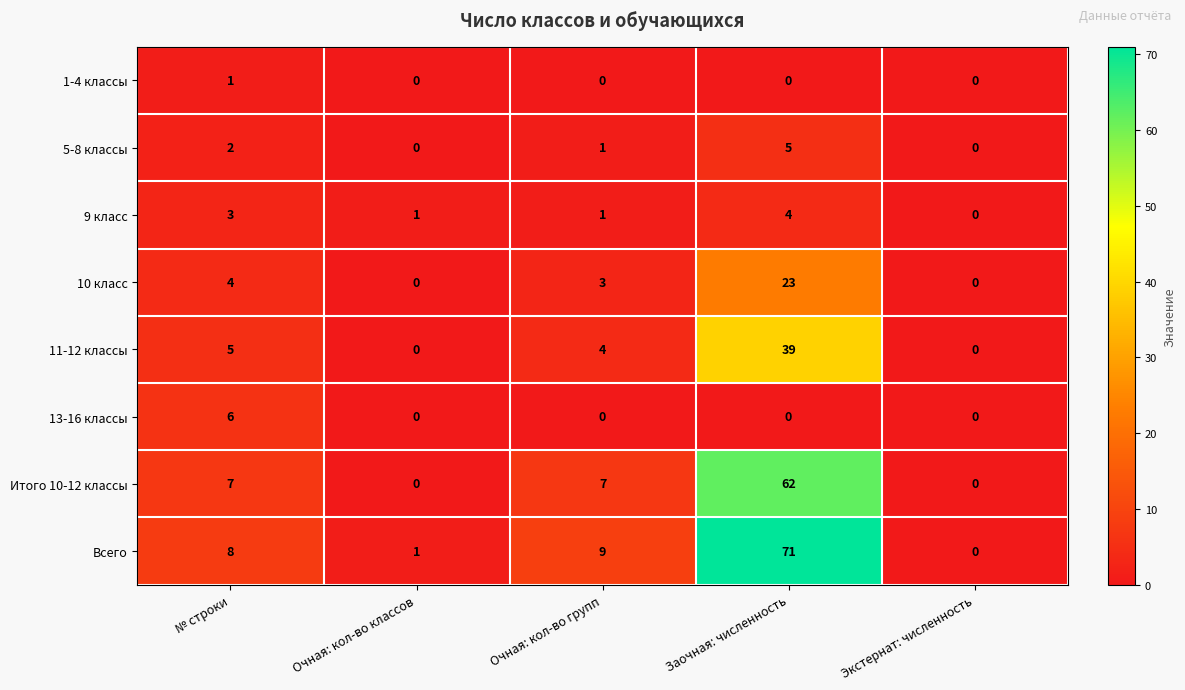

How many categories are shown in the chart?

5